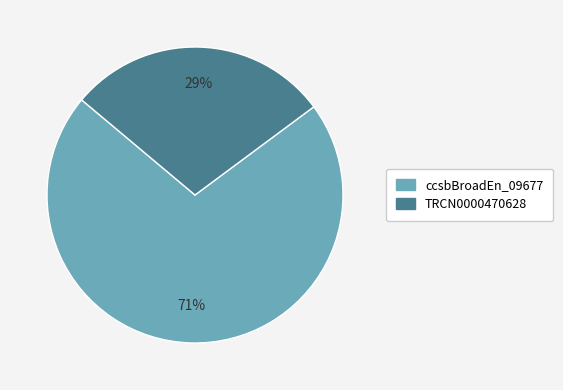

Count the number of slices in the pie.

2